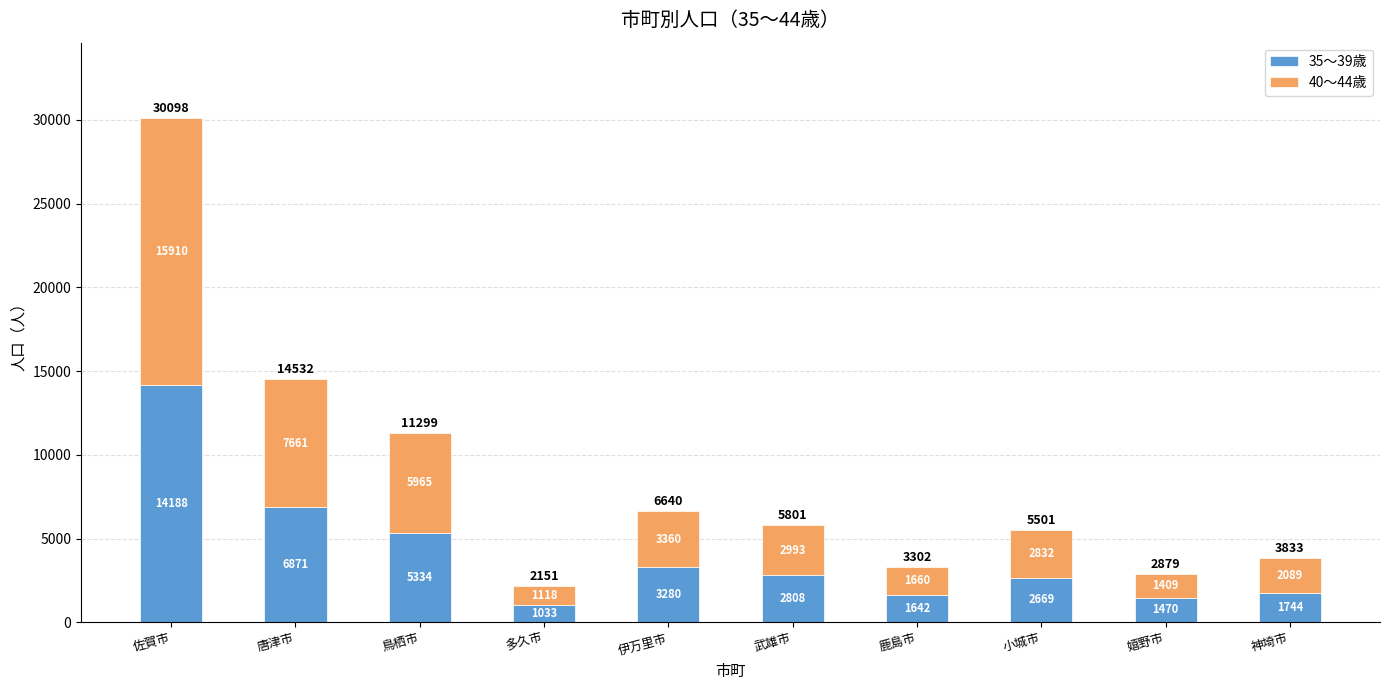

What is the difference between the 35～39歳 values at 唐津市 and 佐賀市?

7317